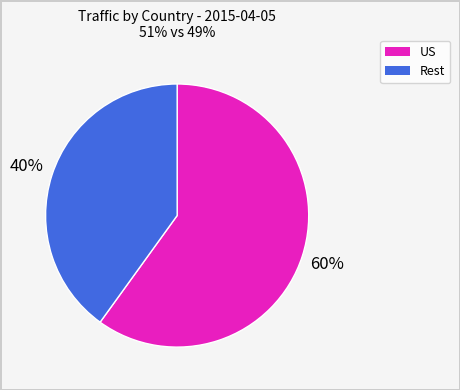

How many segments does this pie chart have?

2